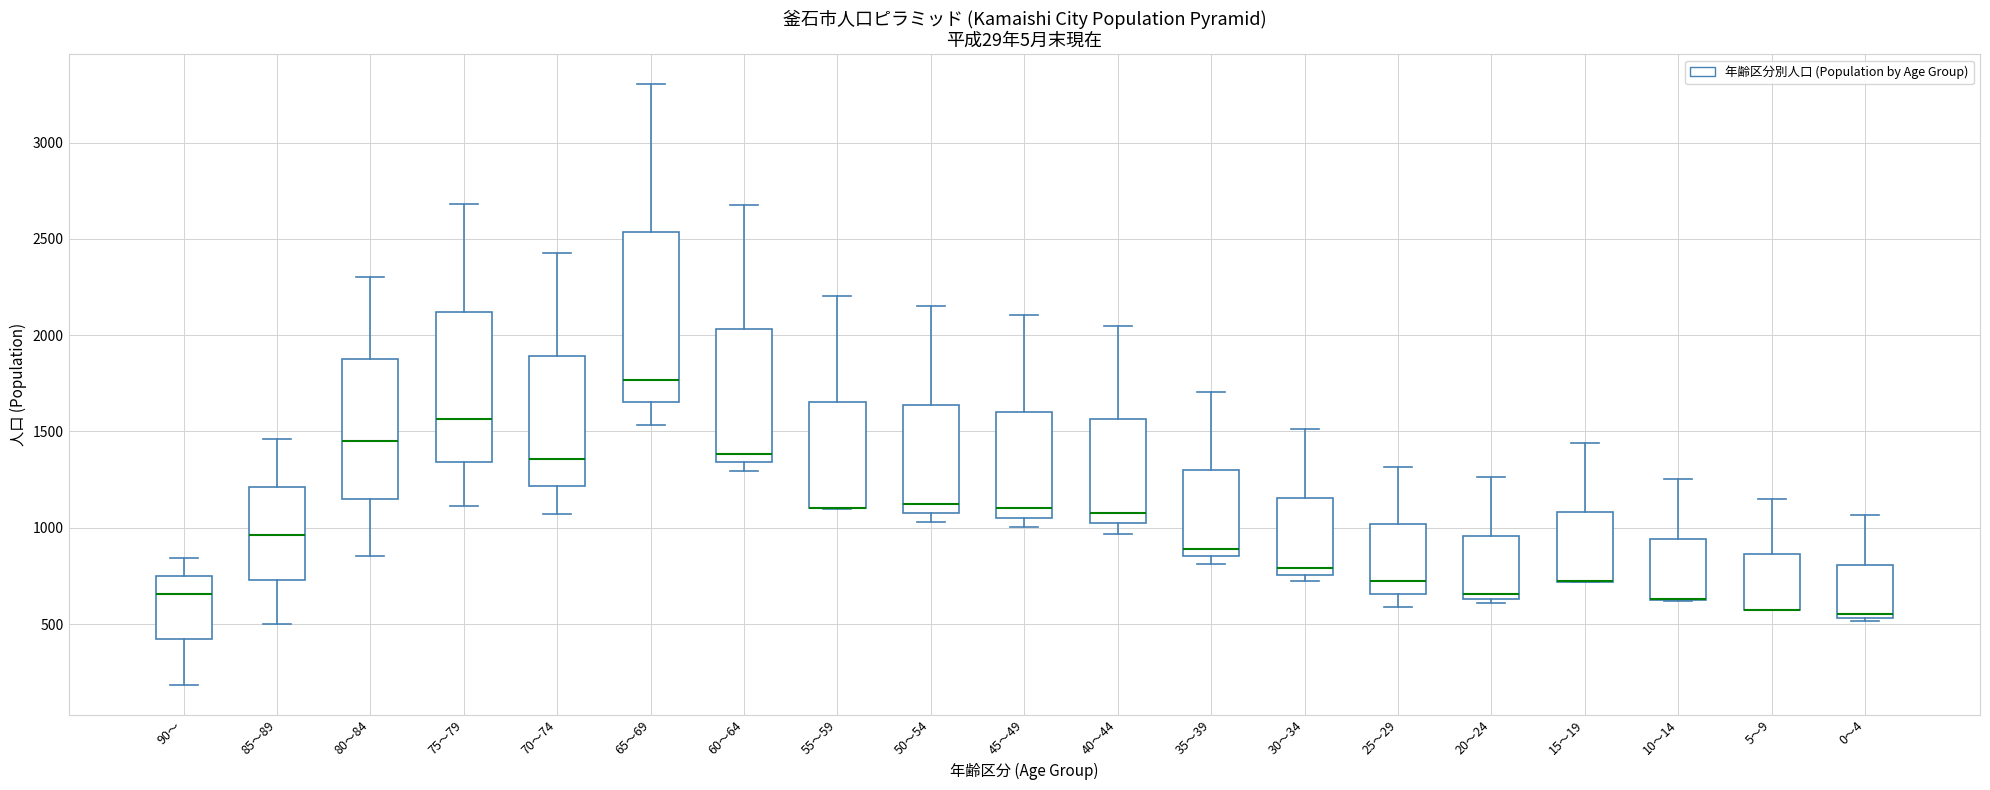

Reading left to right, transcribe this box plot: for each box, give where its median line is, the range the box spans, and where its two whiskers end, as read against the y-axis. The values are not printed on the chart, so give them approximately, as read against the axis.

90～: median 650, box 400 to 750, whiskers 200 to 850
85～89: median 950, box 750 to 1200, whiskers 500 to 1450
80～84: median 1450, box 1150 to 1850, whiskers 850 to 2300
75～79: median 1550, box 1350 to 2100, whiskers 1100 to 2700
70～74: median 1350, box 1200 to 1900, whiskers 1050 to 2450
65～69: median 1750, box 1650 to 2550, whiskers 1550 to 3300
60～64: median 1400, box 1350 to 2050, whiskers 1300 to 2700
55～59: median 1100 (drawn on the box's lower edge), box 1100 to 1650, whiskers 1100 to 2200
50～54: median 1100 (just above the box's lower edge), box 1100 to 1650, whiskers 1050 to 2150
45～49: median 1100, box 1050 to 1600, whiskers 1000 to 2100
40～44: median 1100, box 1000 to 1550, whiskers 950 to 2050
35～39: median 900, box 850 to 1300, whiskers 800 to 1700
30～34: median 800, box 750 to 1150, whiskers 700 to 1500
25～29: median 700, box 650 to 1000, whiskers 600 to 1300
20～24: median 650 (just above the box's lower edge), box 650 to 950, whiskers 600 to 1250
15～19: median 700 (drawn on the box's lower edge), box 700 to 1100, whiskers 700 to 1450
10～14: median 650 (drawn on the box's lower edge), box 650 to 950, whiskers 600 to 1250
5～9: median 600 (drawn on the box's lower edge), box 600 to 850, whiskers 600 to 1150
0～4: median 550 (just above the box's lower edge), box 550 to 800, whiskers 500 to 1050